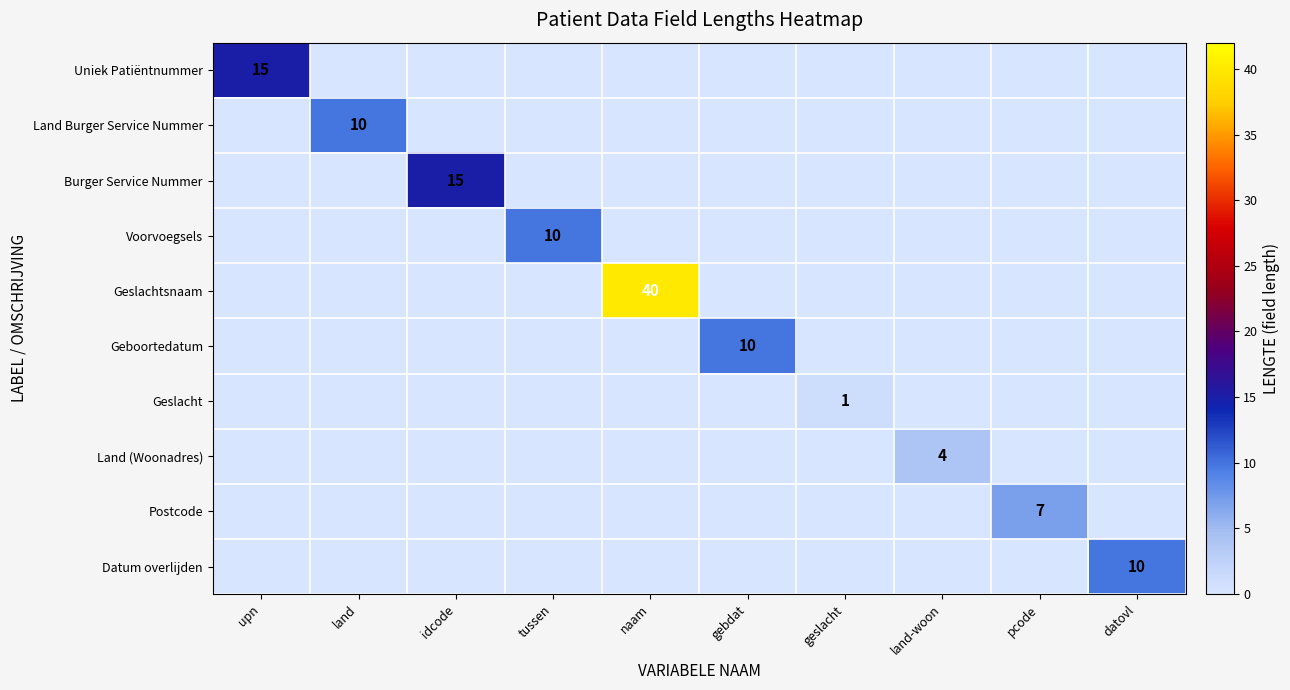

The Uniek Patiëntnummer series shows 25 at upn. True or false?

False